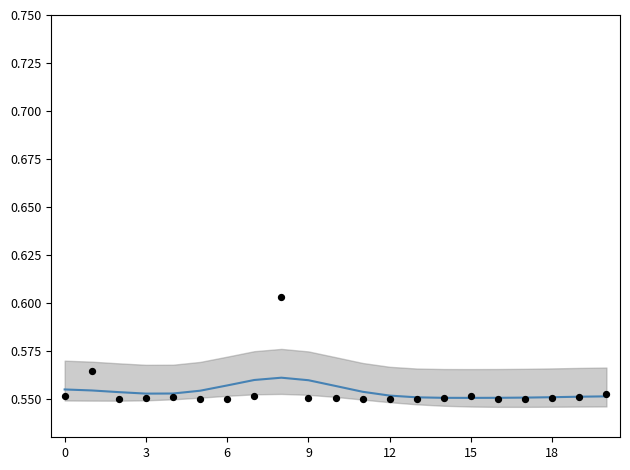

Which series has the largest total across all categories?

Smoothed (col_13)